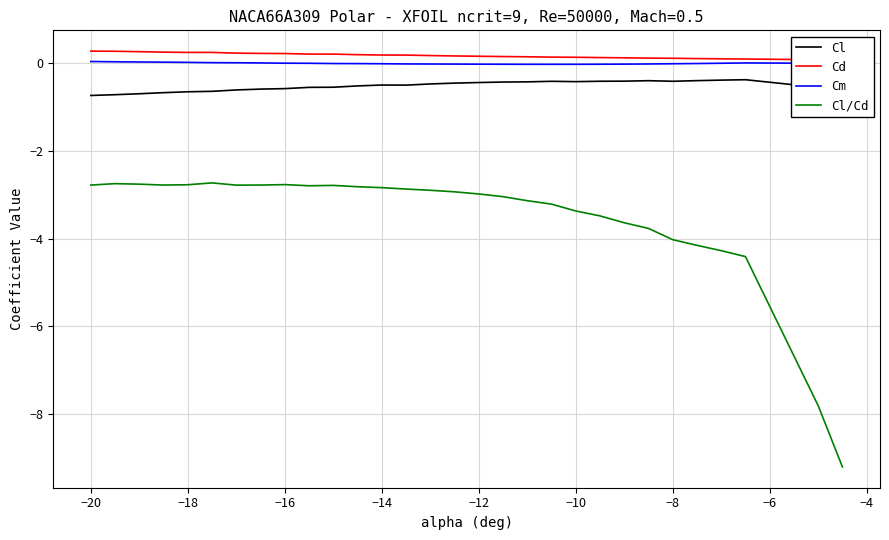

Which series has the widest spread of values?

Cl/Cd